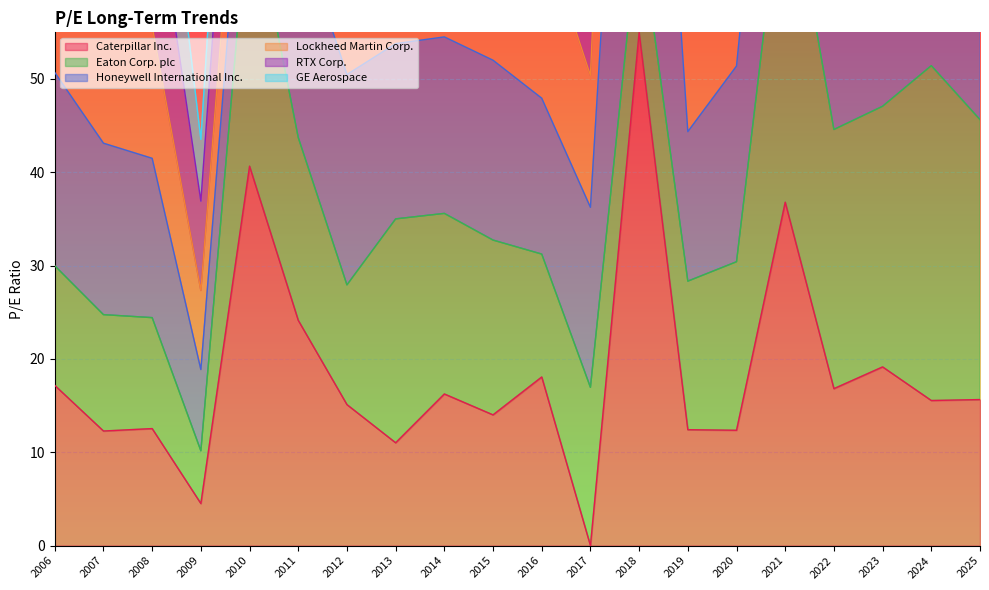

True or false: Eaton Corp. plc has more than 2 points higher than both neighbors.

True